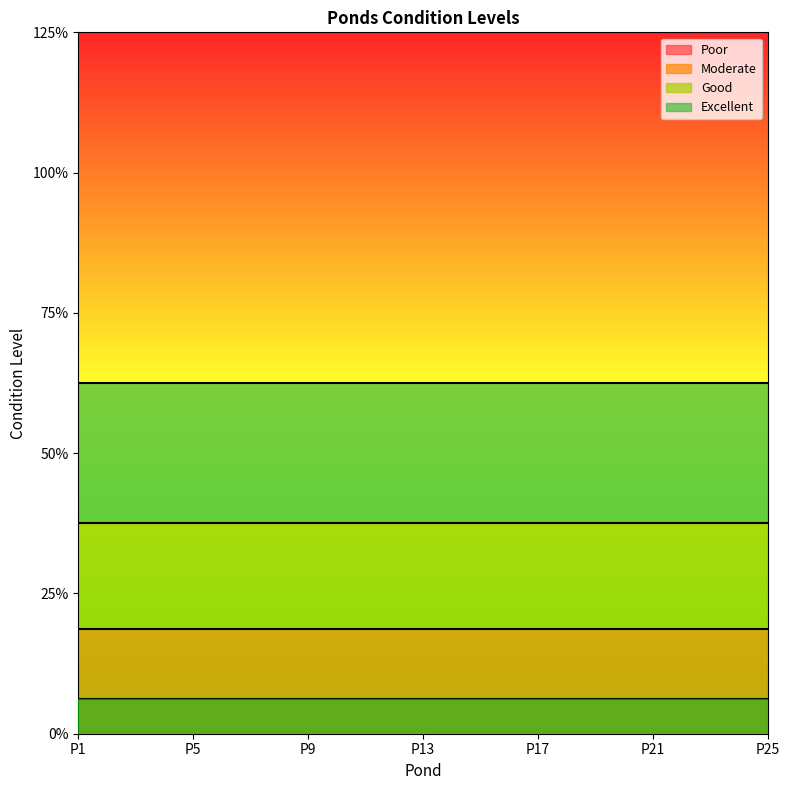

What is the minimum value for Poor?

1